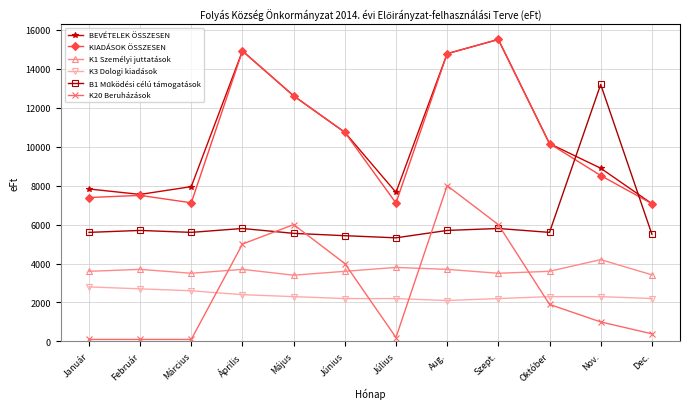

The BEVÉTELEK ÖSSZESEN series shows 25606 at Szept.. True or false?

False